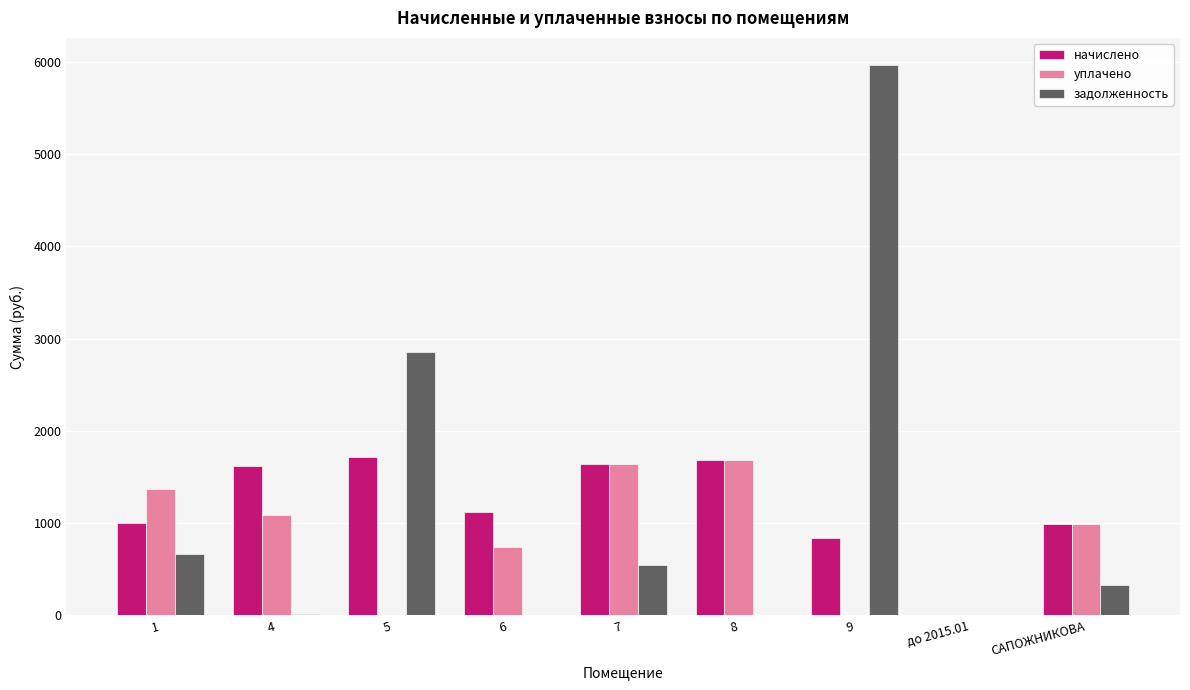

What value does the уплачено series have at САПОЖНИКОВА?

993.8